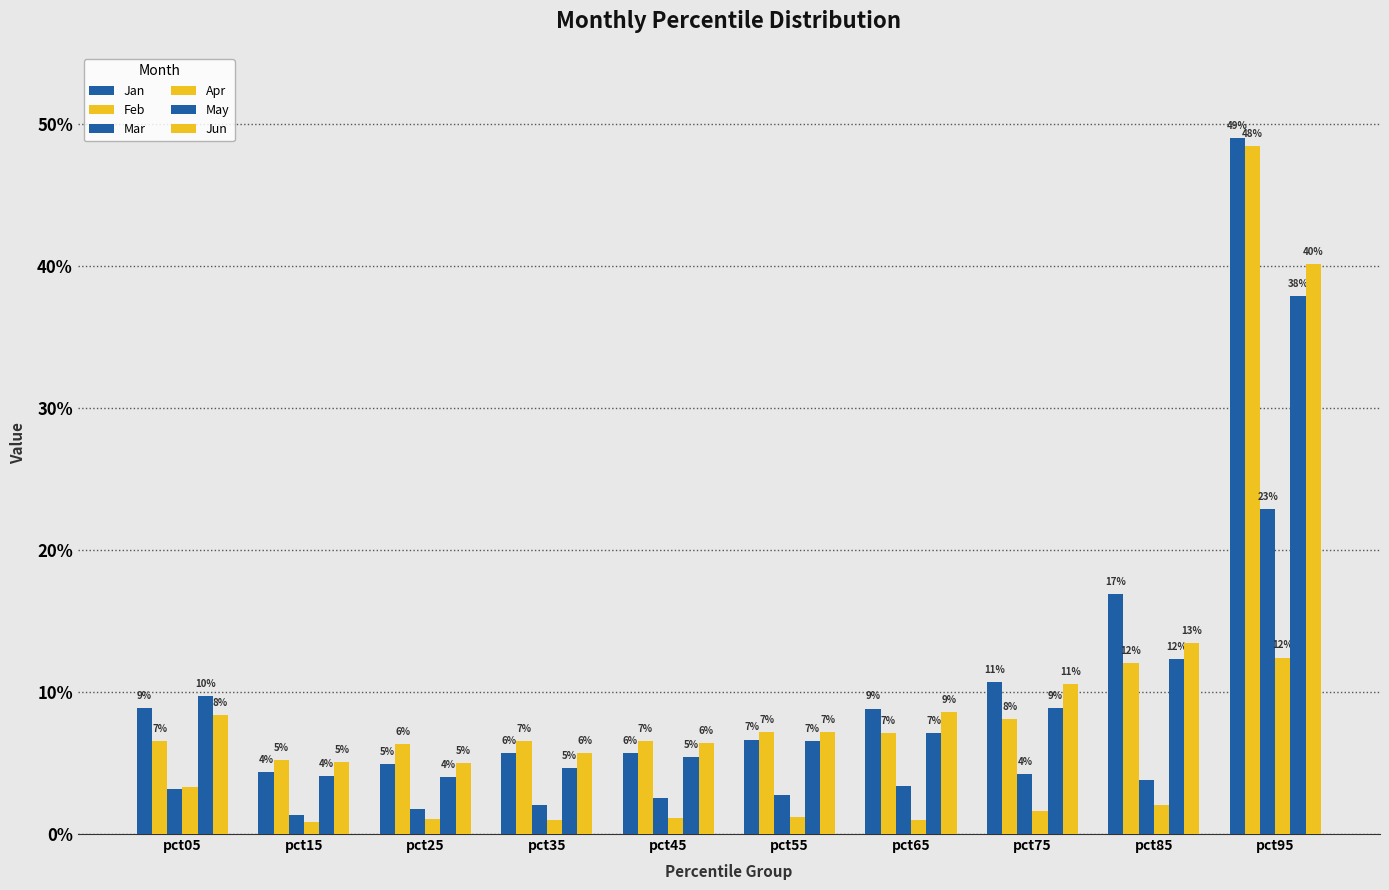

Does the chart contain stacked bars?

No